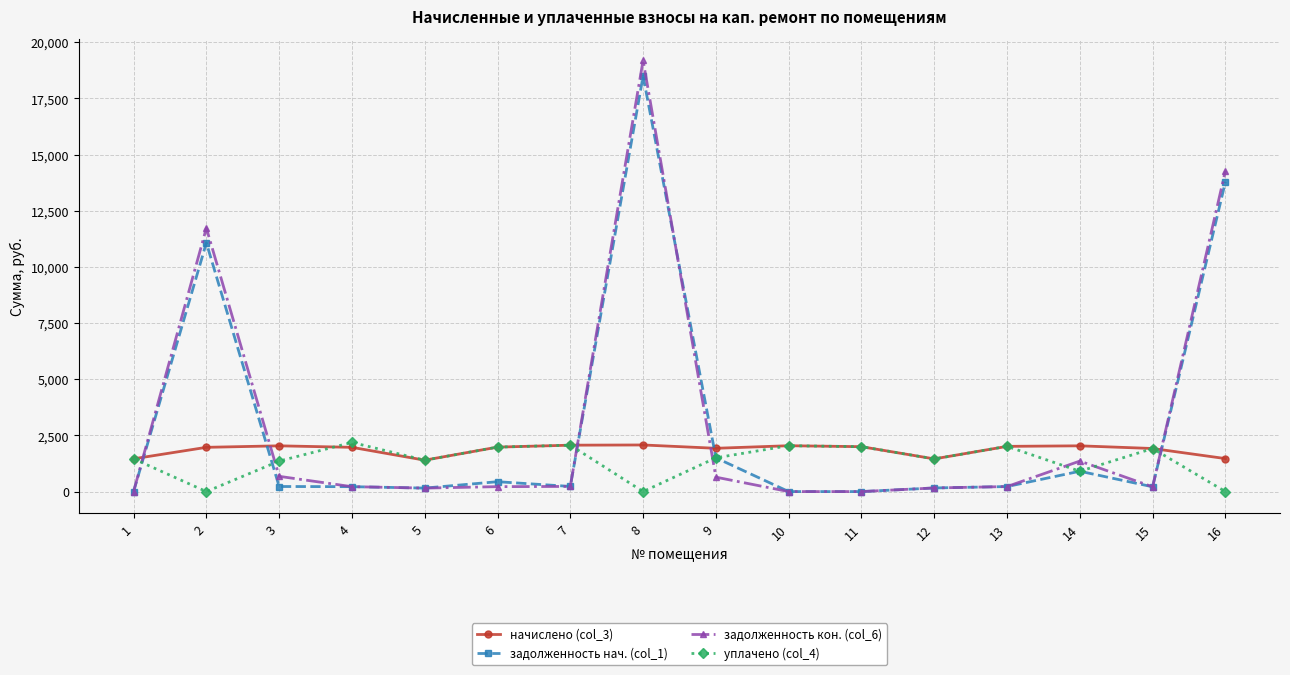

What is the sum of all задолженность кон. (col_6) values?

49297.3